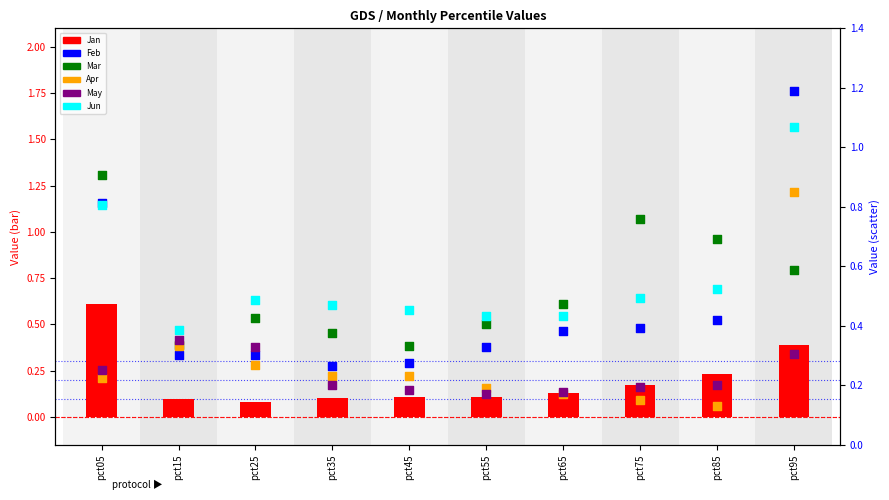

At how many categories does at least one series exceed 0?

10